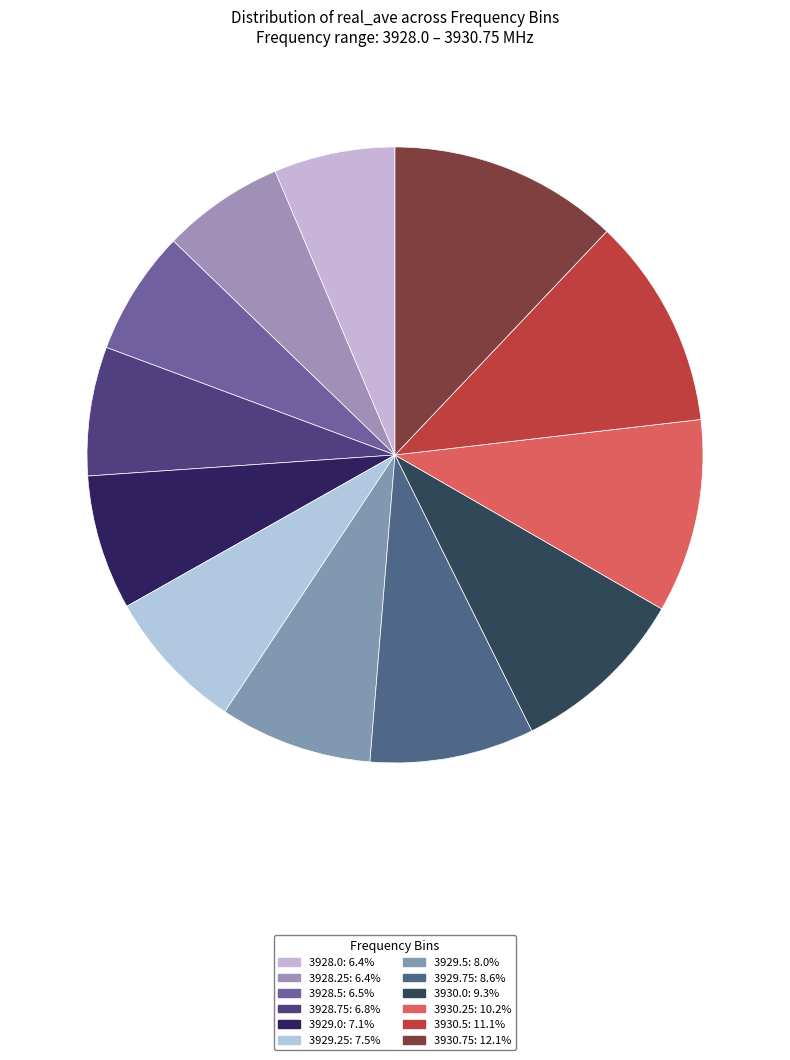

What is the smallest slice in the pie chart?

3928.0